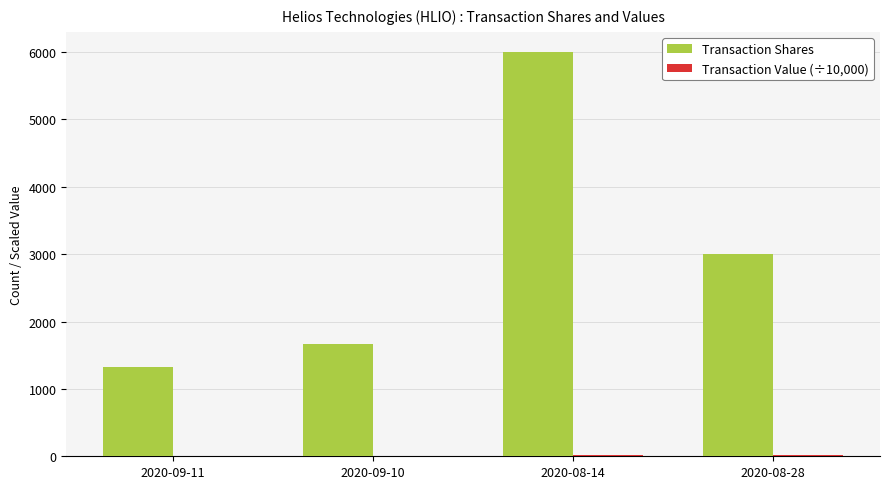

What is the maximum value shown in the chart?

6000.0